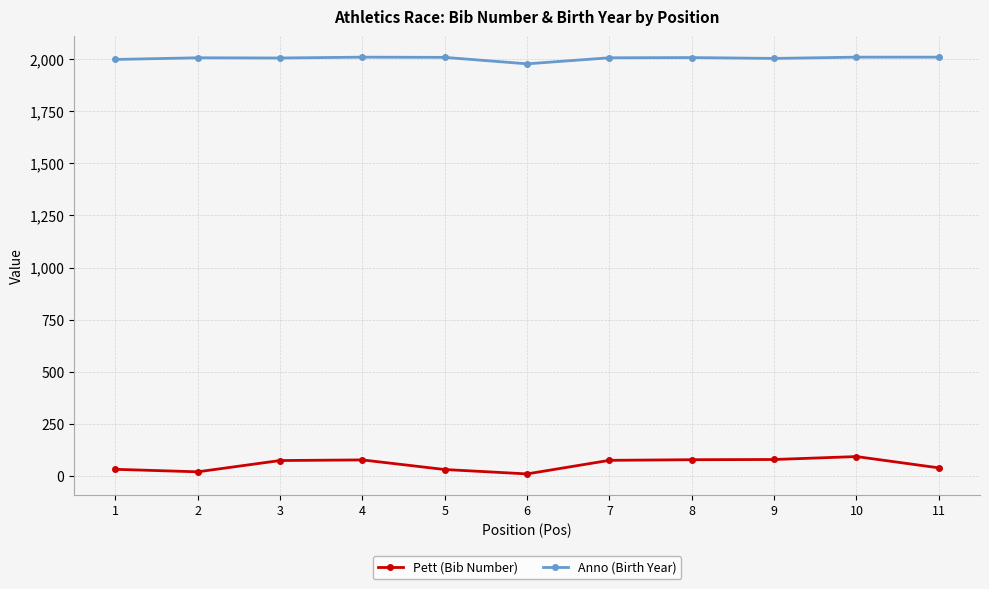

The Pett (Bib Number) series shows 80 at 8. True or false?

True